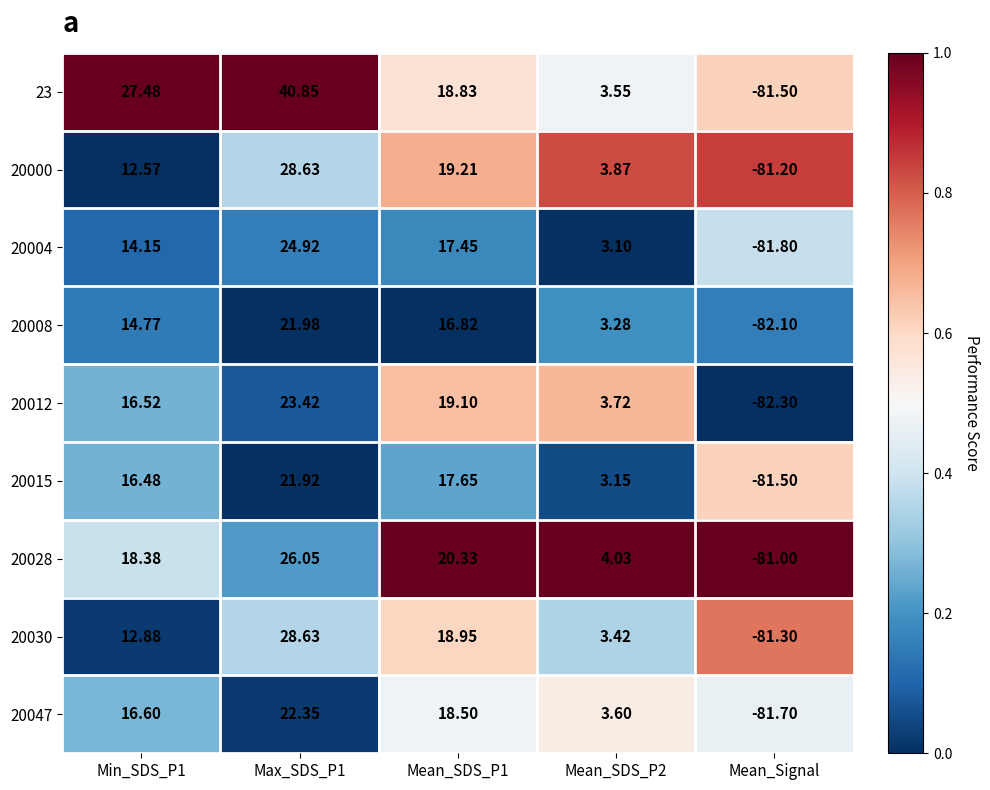

Is the value of 23 at Mean_Signal greater than the value of 20012 at Mean_SDS_P1?

No